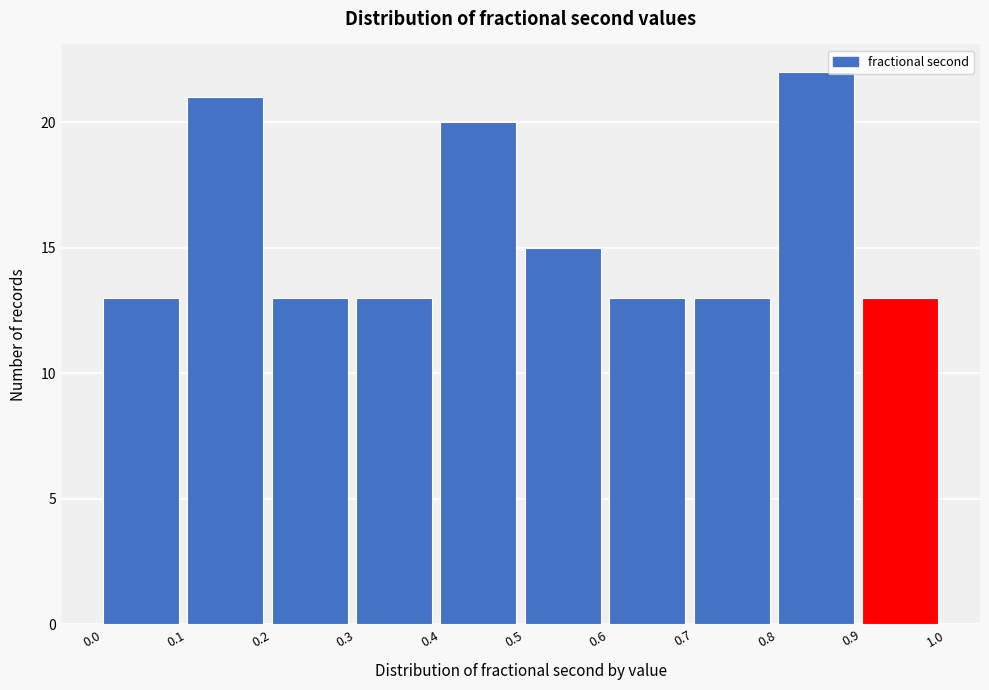

Reading left to right, transcribe this chart: for each bar, give the range it covers on the x-axis and its height. The values are not printed on the chart, so give them approximately, as read against the axis.

0.0 to 0.1: 13
0.1 to 0.2: 21
0.2 to 0.3: 13
0.3 to 0.4: 13
0.4 to 0.5: 20
0.5 to 0.6: 15
0.6 to 0.7: 13
0.7 to 0.8: 13
0.8 to 0.9: 22
0.9 to 1.0: 13